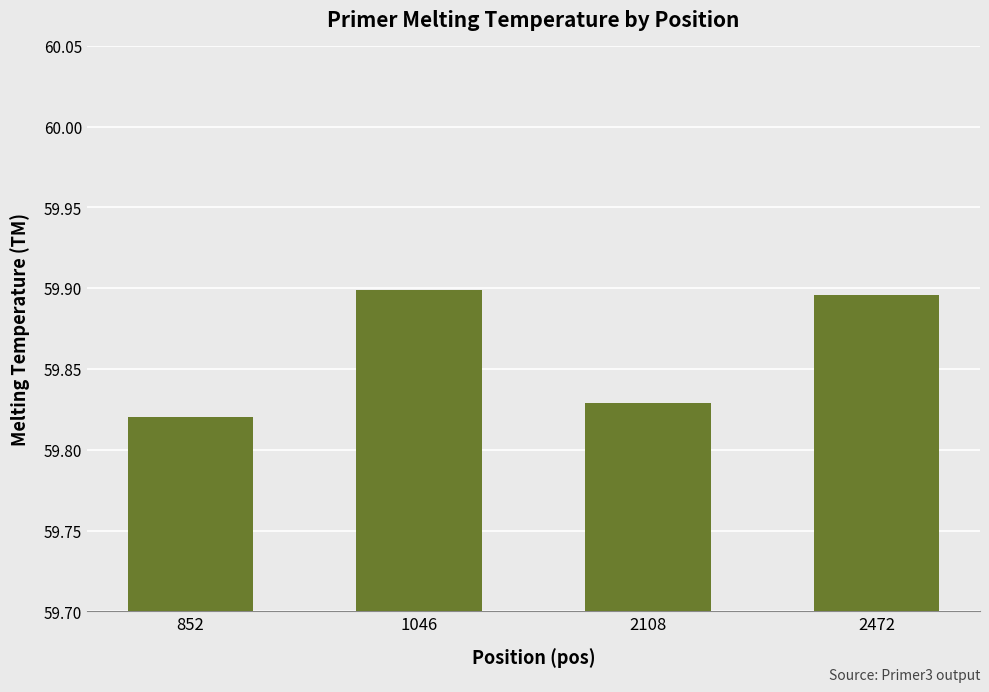

True or false: the data shows 40.5 at 2472.

False